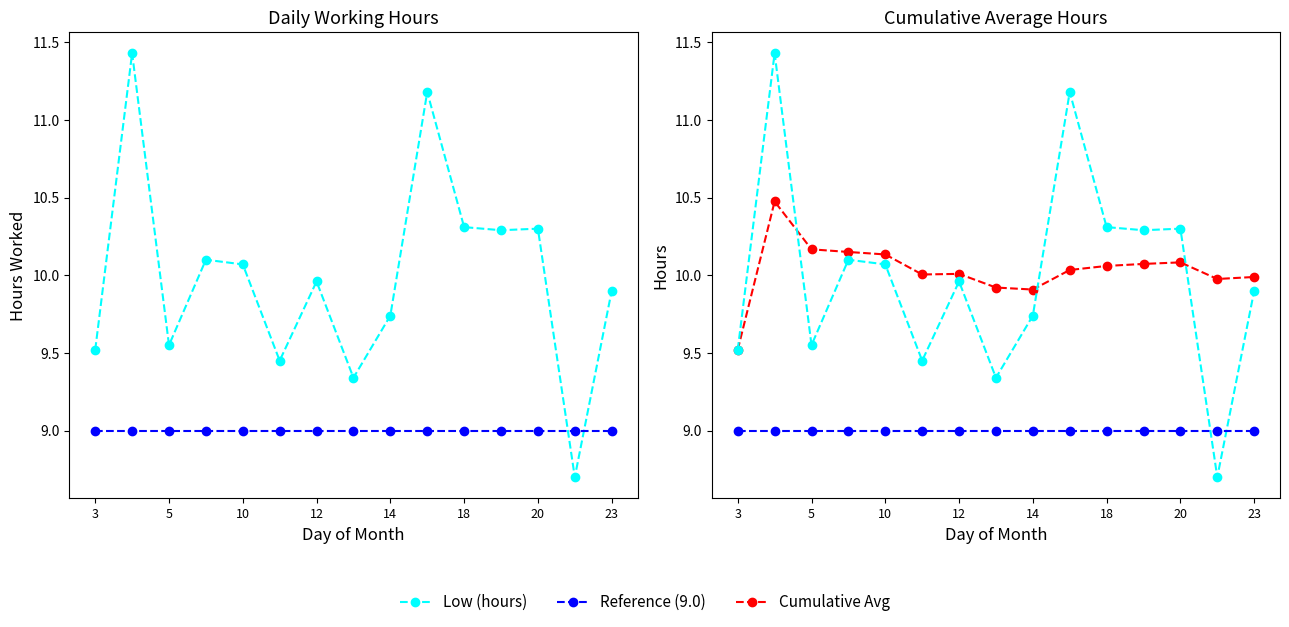

The value of Reference (9.0) at 23 is 12.3. True or false?

False